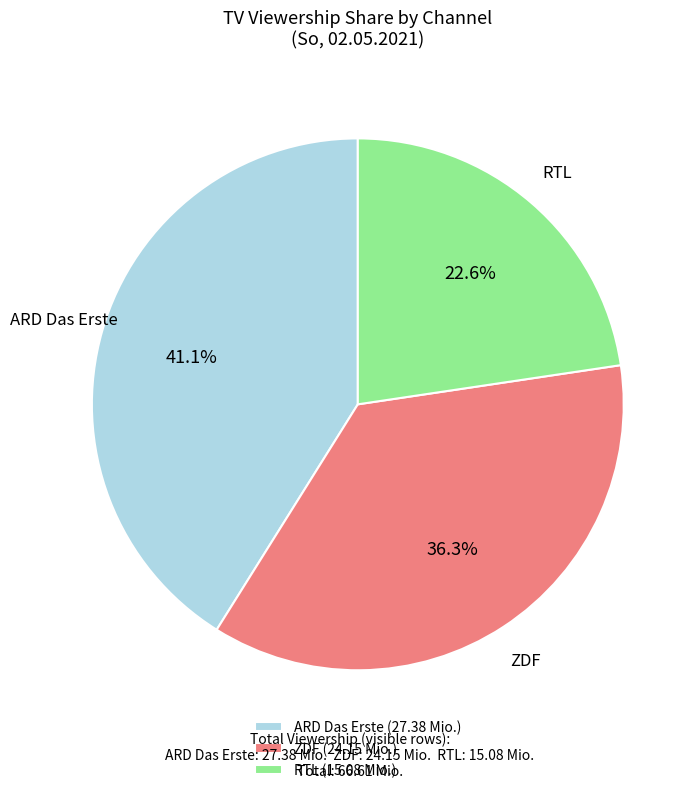

How many slices are in this pie chart?

3